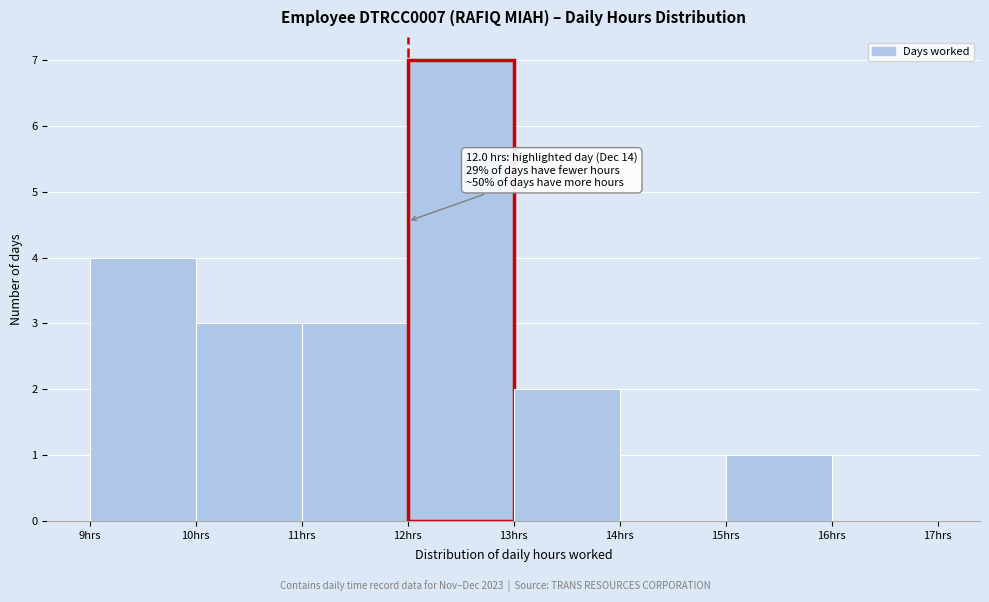

Over which range of the x-axis is the bar tallest?

12 to 13